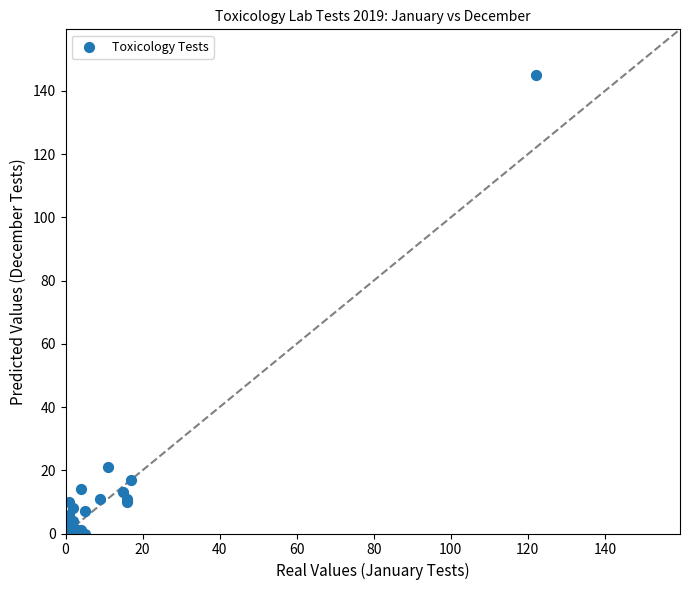

What Y value in the scatter plot is closest to 72?

21